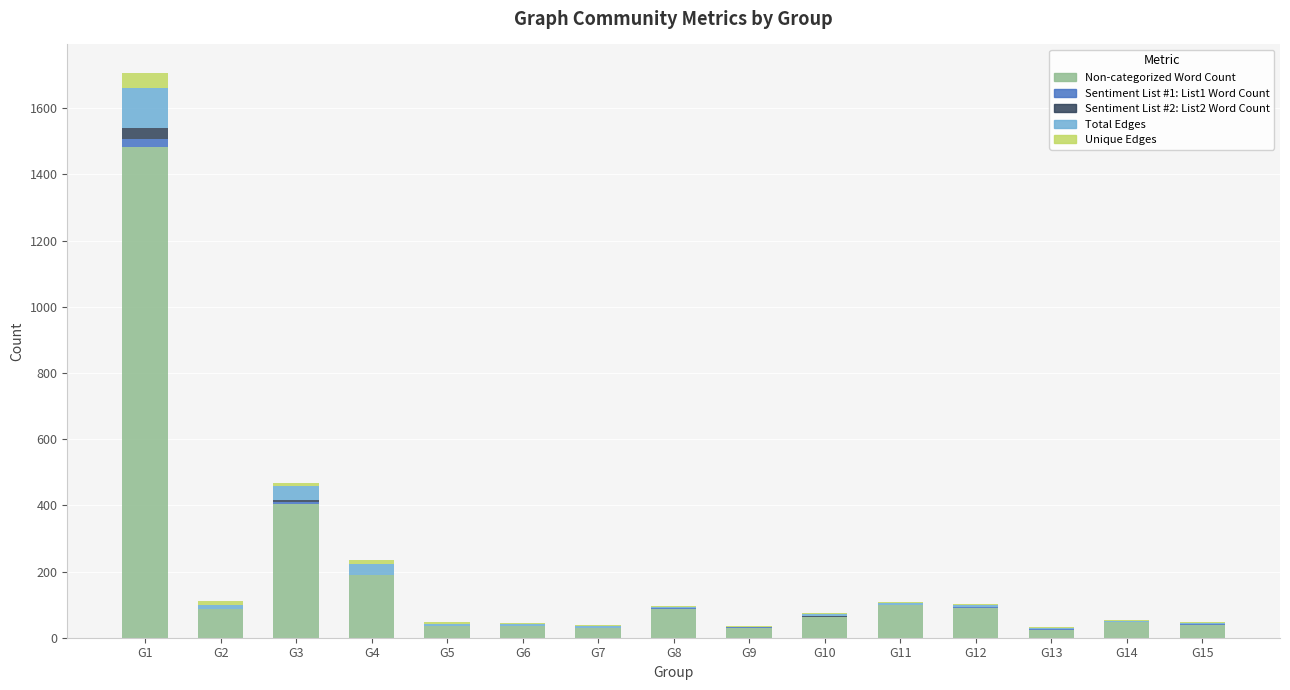

How many categories are shown in the chart?

15